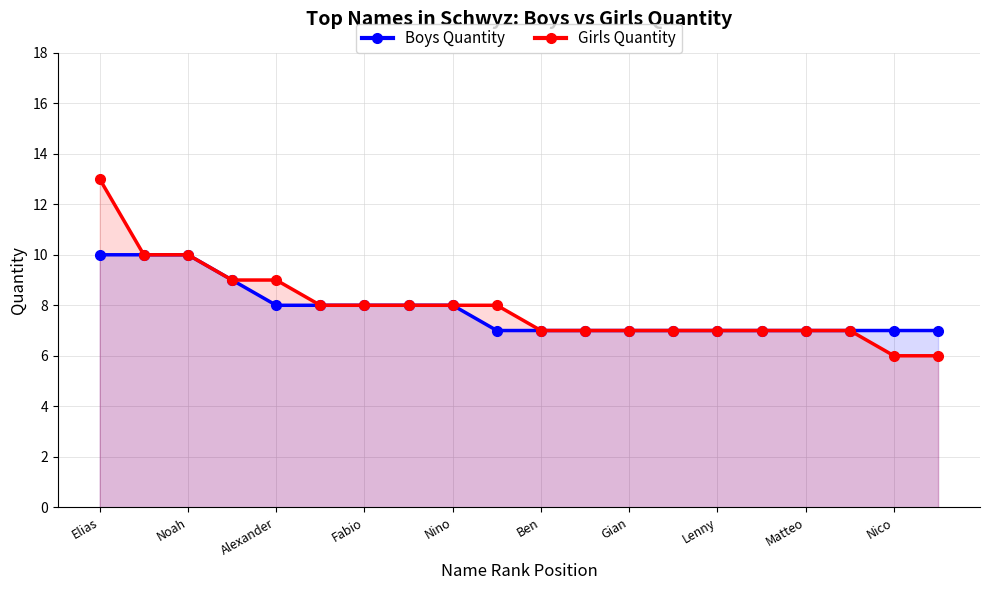

List the series in order of their overall mean, lowest first.

Boys Quantity, Girls Quantity